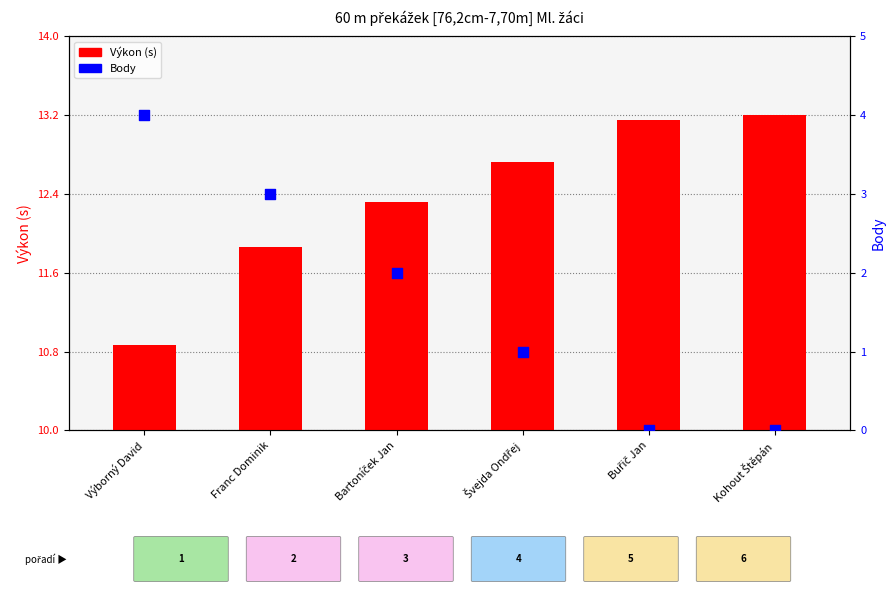

Which series contains the lowest Y value?

Body